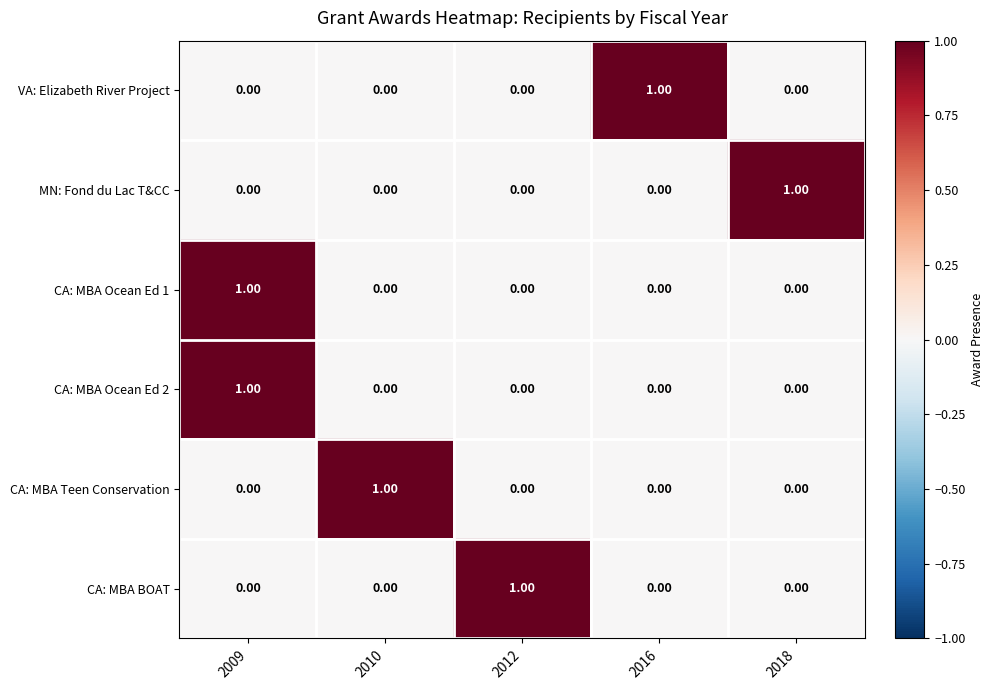

At which category is the sum across all series the highest?

2009